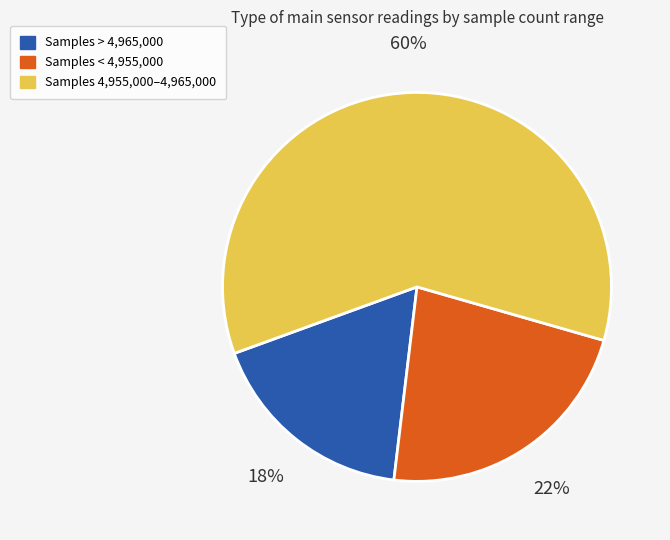

How many segments does this pie chart have?

3